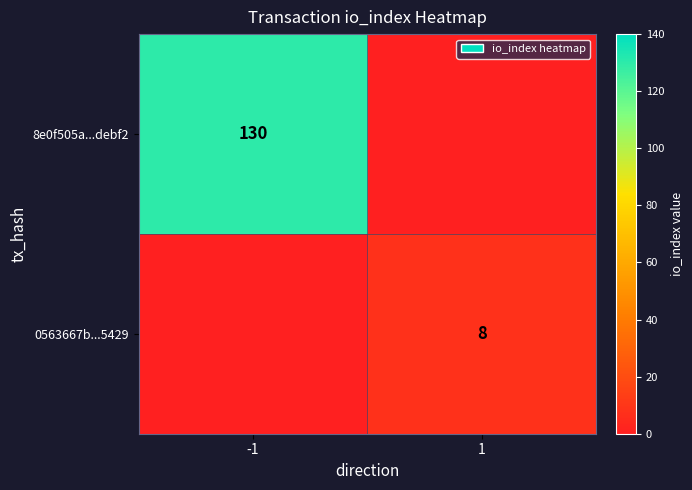

At which category is the sum across all series the highest?

-1